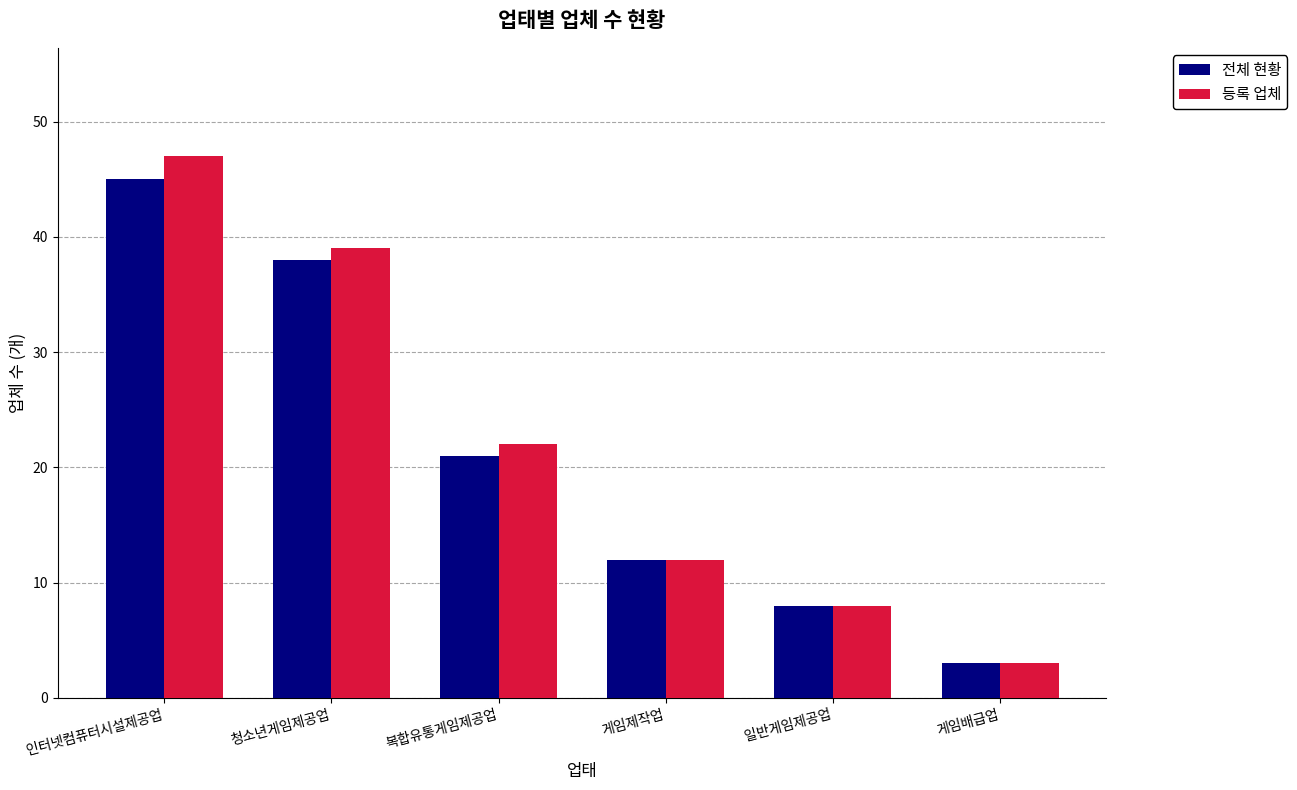

What is the maximum value for 등록 업체?

47